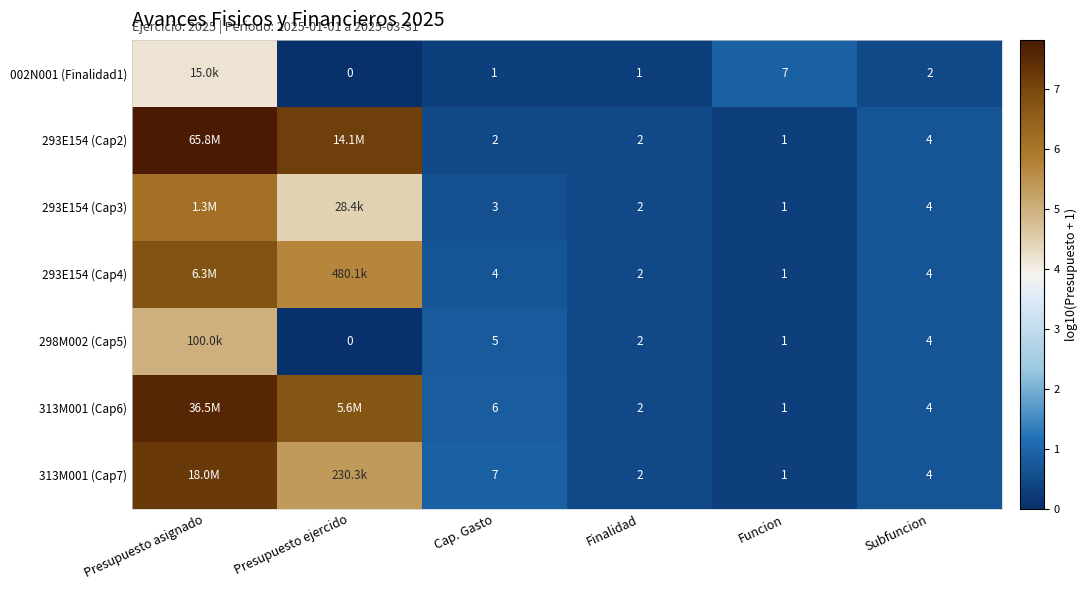

Which category has the highest value in the 298M002 (Cap5) series?

Presupuesto asignado